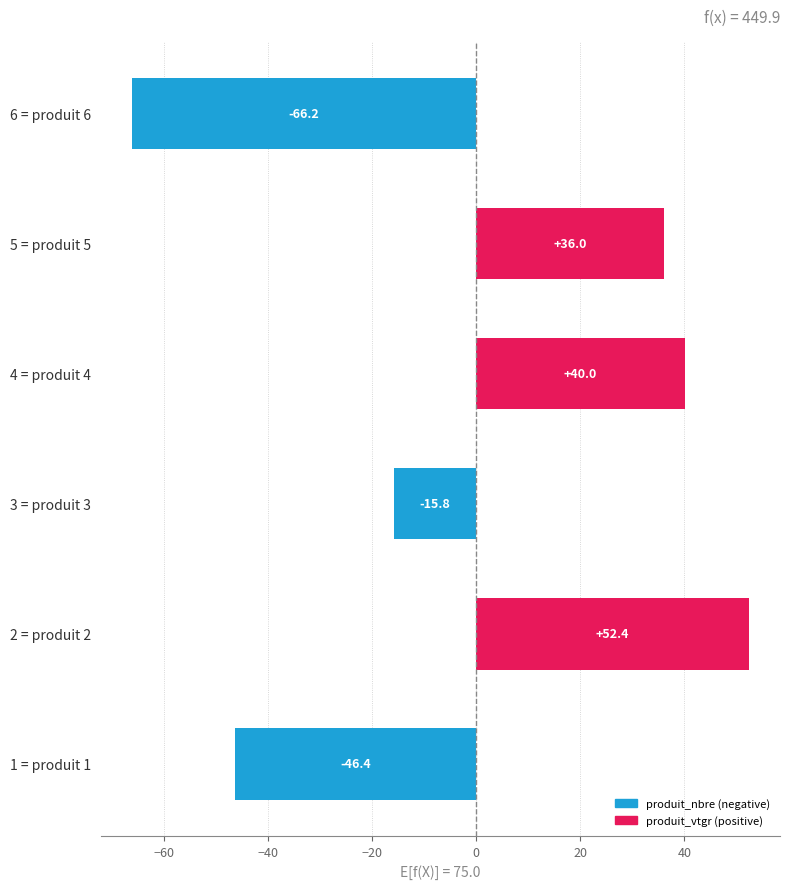

Which category has the lowest value across all series?

6 = produit 6